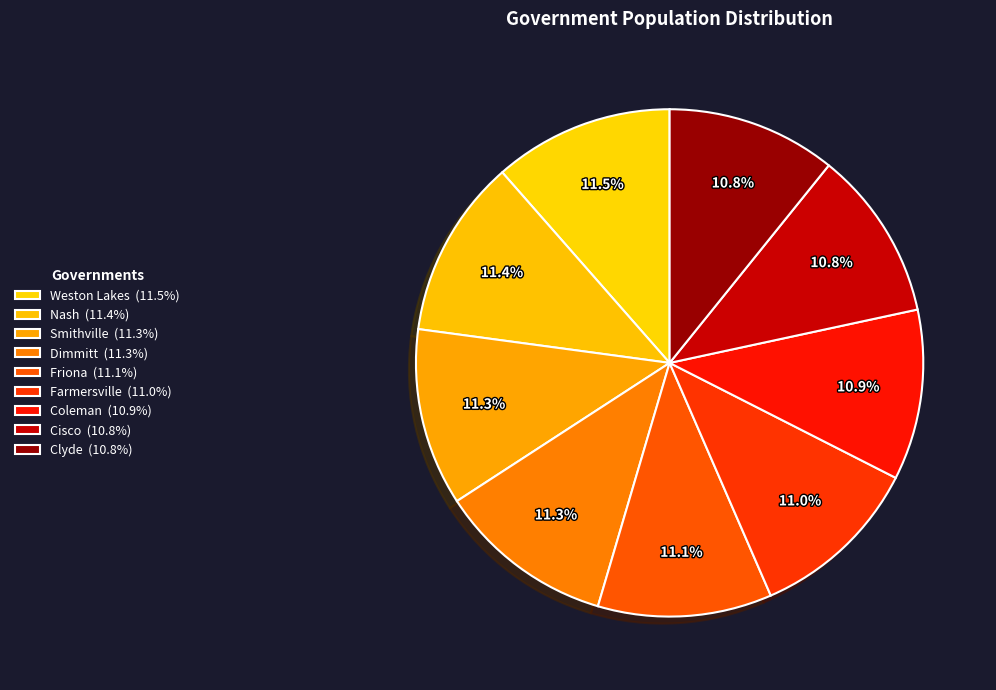

Rank the categories by value from lowest to highest.

Clyde, Cisco, Coleman, Farmersville, Friona, Dimmitt, Smithville, Nash, Weston Lakes